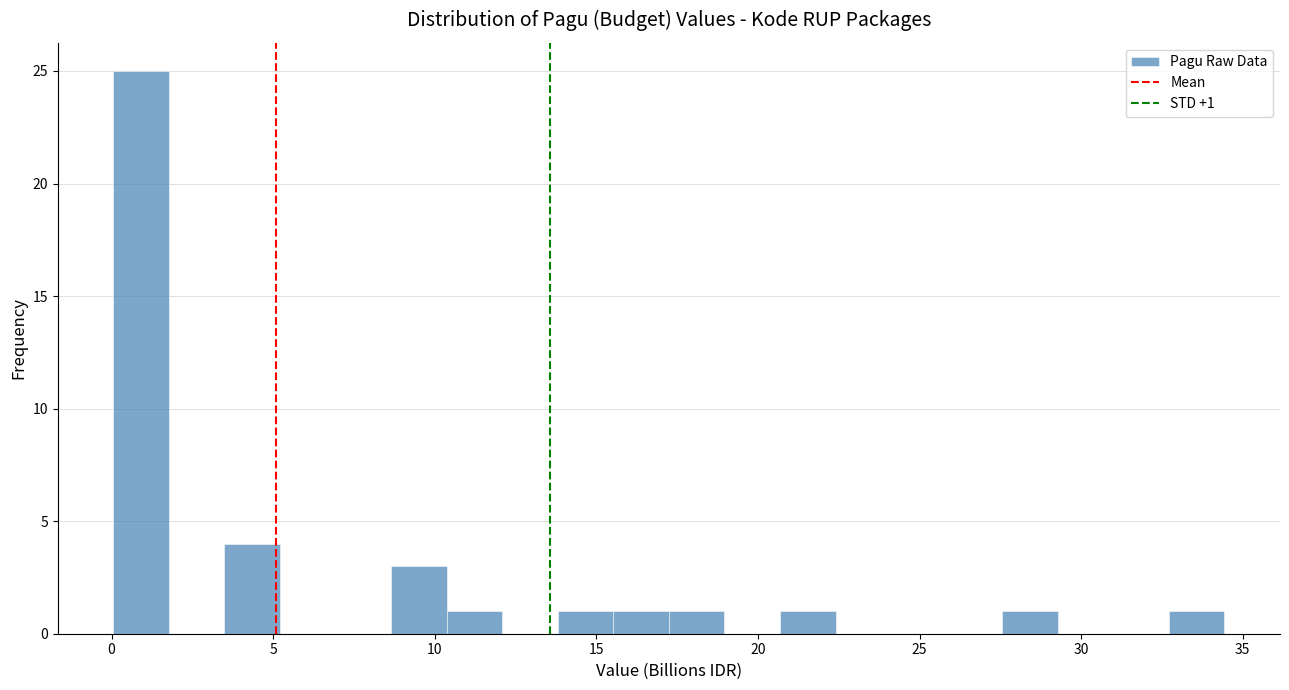

Read against the x-axis, roughly where is the centre of the tallest bar?

1.0